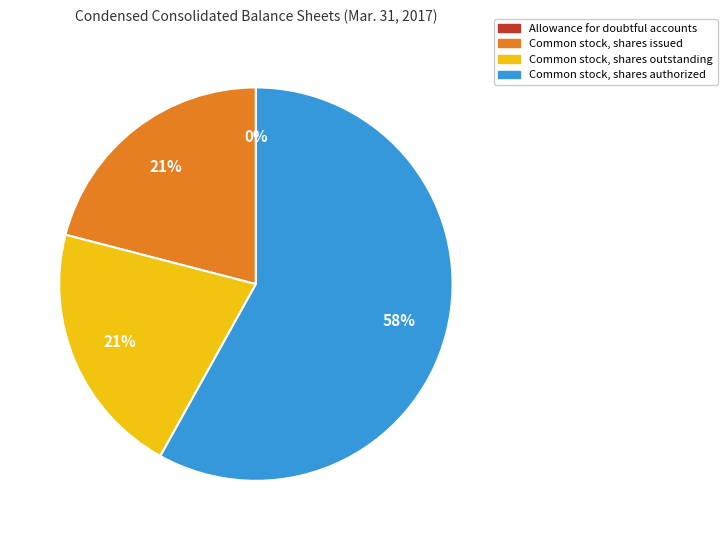

What is the largest slice in the pie chart?

Common stock, shares authorized